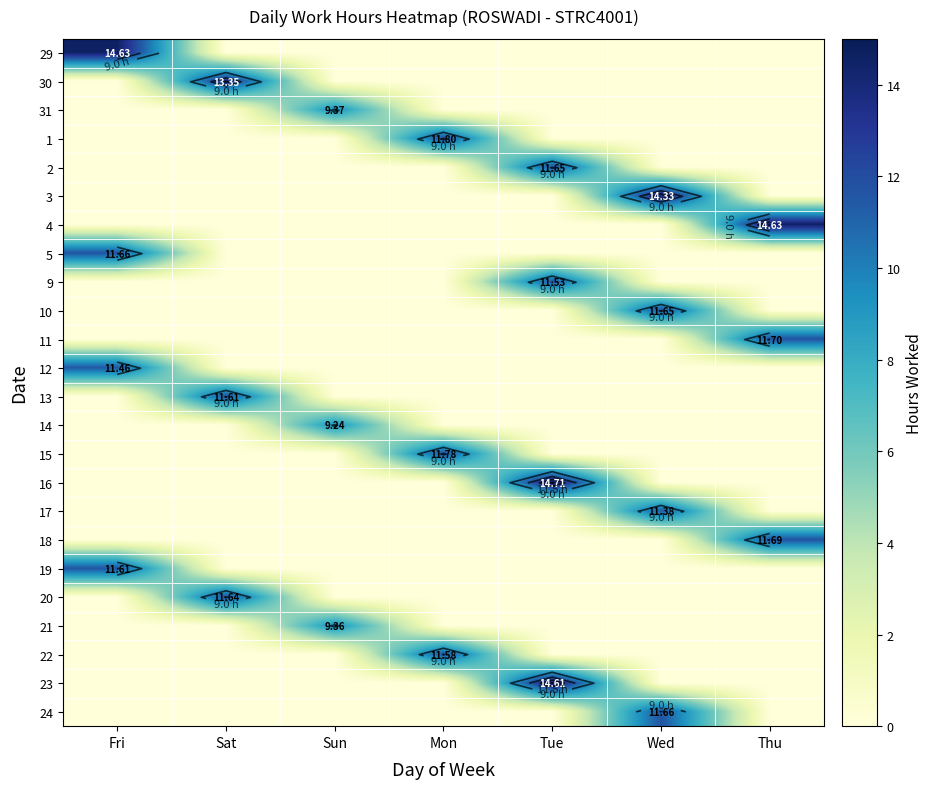

How many data points in 14 are above 0?

1